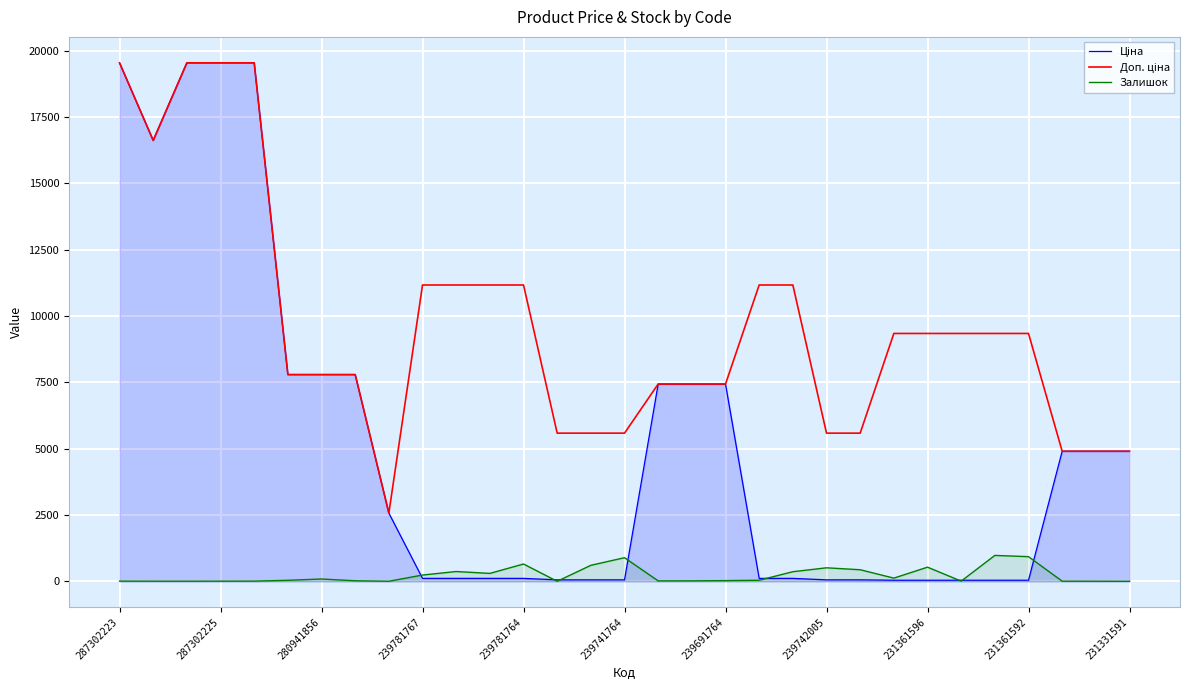

How many lines are shown in the chart?

3